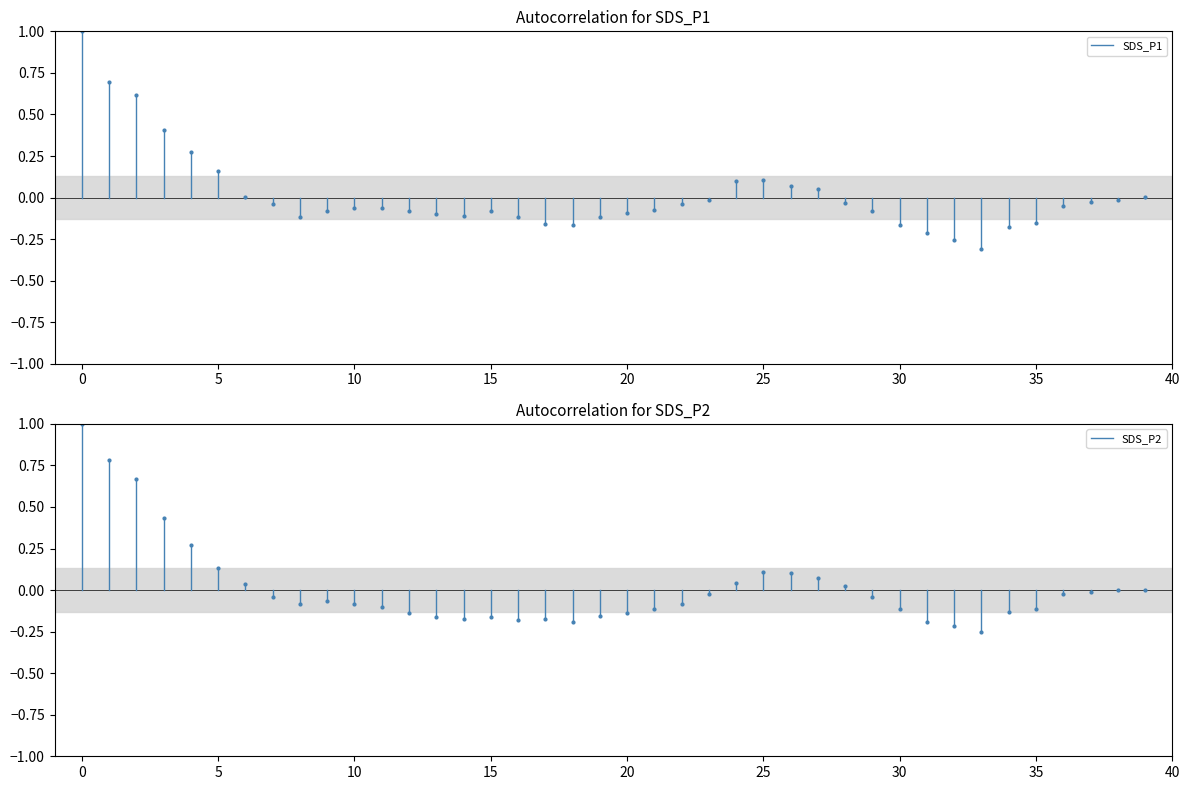

What is the greatest value displayed?

1